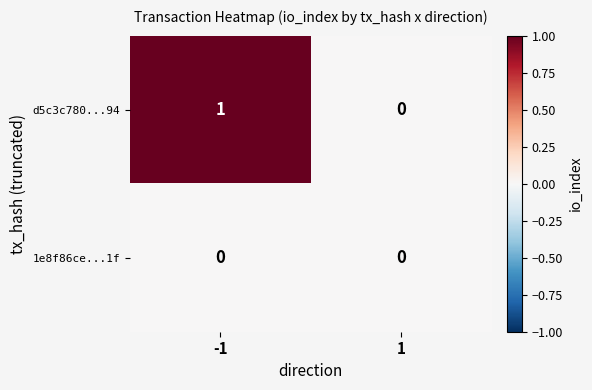

At -1, list the series in order from smallest to largest.

1e8f86ce...1f, d5c3c780...94